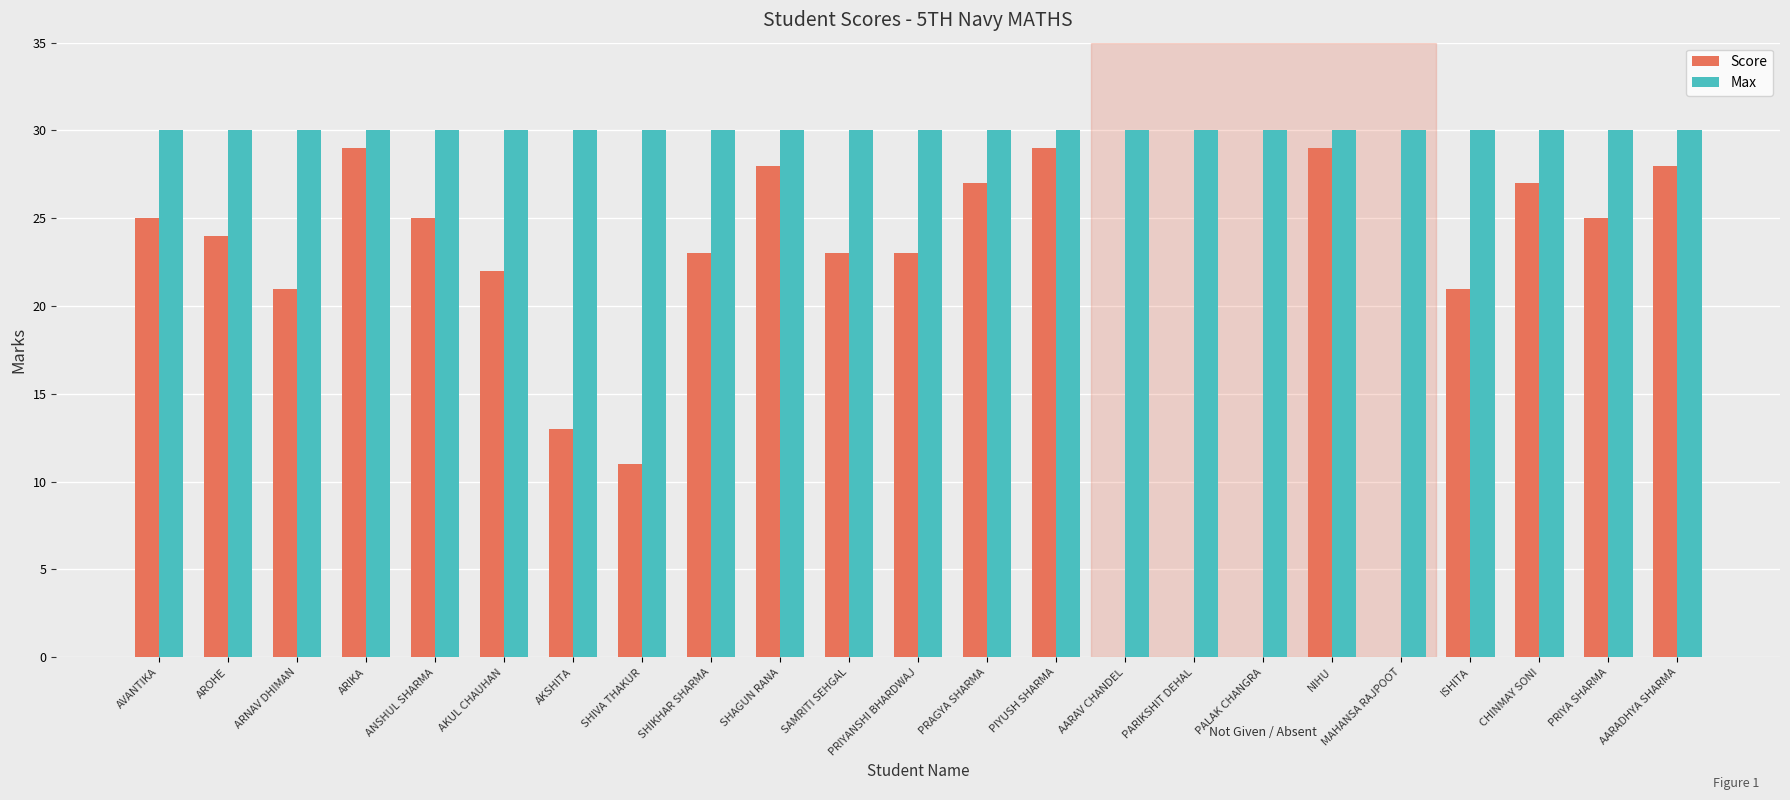

Reading right to left, what are all the values shown in this chart?

Score: AARADHYA SHARMA=28	PRIYA SHARMA=25	CHINMAY SONI=27	ISHITA=21	MAHANSA RAJPOOT=0	NIHU=29	PALAK CHANGRA=0	PARIKSHIT DEHAL=0	AARAV CHANDEL=0	PIYUSH SHARMA=29	PRAGYA SHARMA=27	PRIYANSHI BHARDWAJ=23	SAMRITI SEHGAL=23	SHAGUN RANA=28	SHIKHAR SHARMA=23	SHIVA THAKUR=11	AKSHITA=13	AKUL CHAUHAN=22	ANSHUL SHARMA=25	ARIKA=29	ARNAV DHIMAN=21	AROHE=24	AVANTIKA=25
Max: AARADHYA SHARMA=30	PRIYA SHARMA=30	CHINMAY SONI=30	ISHITA=30	MAHANSA RAJPOOT=30	NIHU=30	PALAK CHANGRA=30	PARIKSHIT DEHAL=30	AARAV CHANDEL=30	PIYUSH SHARMA=30	PRAGYA SHARMA=30	PRIYANSHI BHARDWAJ=30	SAMRITI SEHGAL=30	SHAGUN RANA=30	SHIKHAR SHARMA=30	SHIVA THAKUR=30	AKSHITA=30	AKUL CHAUHAN=30	ANSHUL SHARMA=30	ARIKA=30	ARNAV DHIMAN=30	AROHE=30	AVANTIKA=30